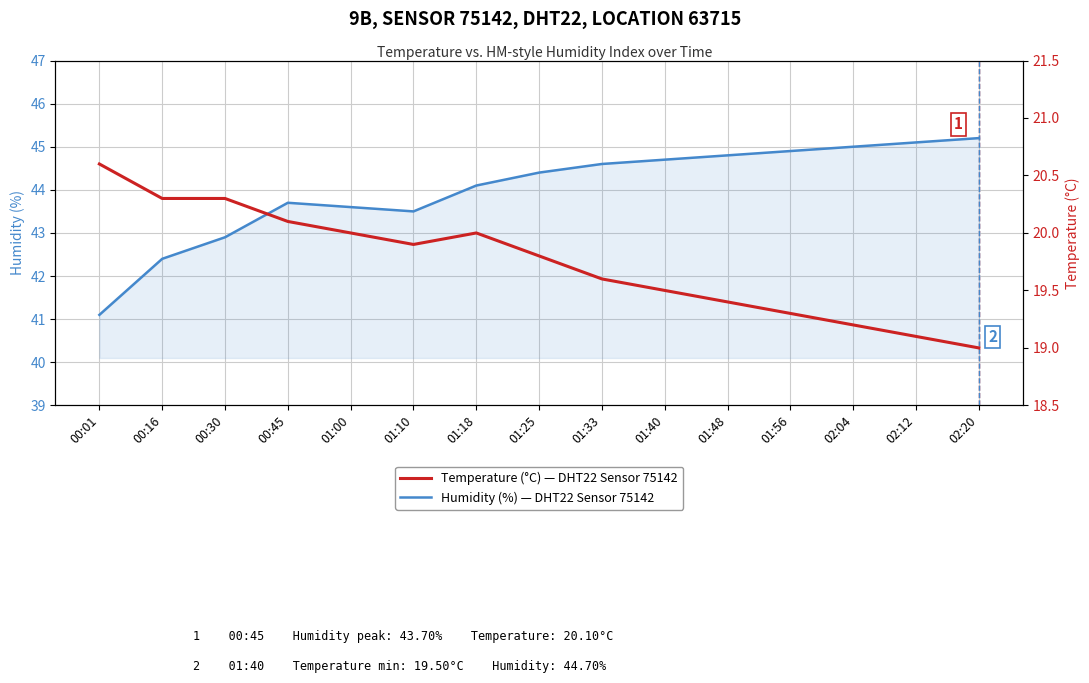

What is the difference between the Temperature (°C) — DHT22 Sensor values at 00:16 and 01:56?

1.0